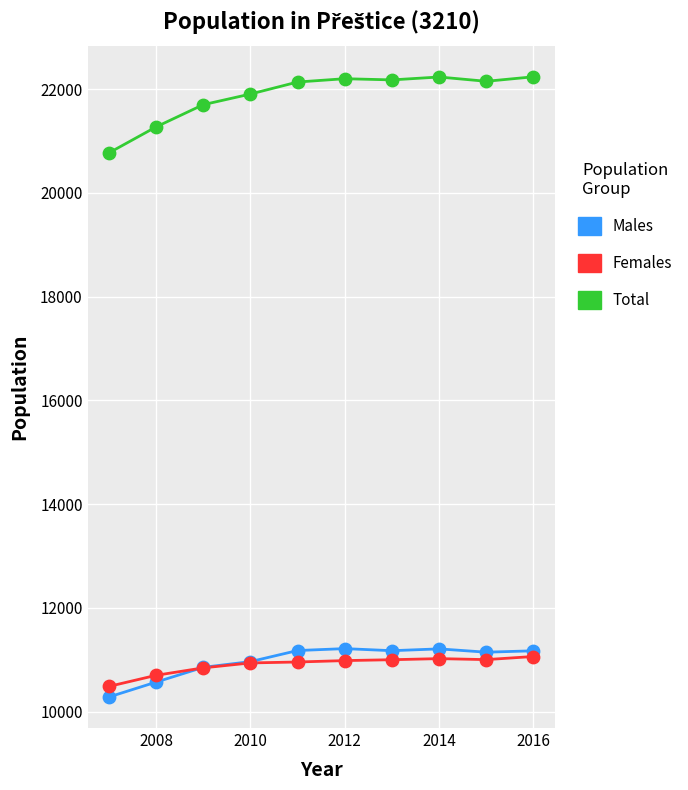

Which series contains the lowest Y value?

Males